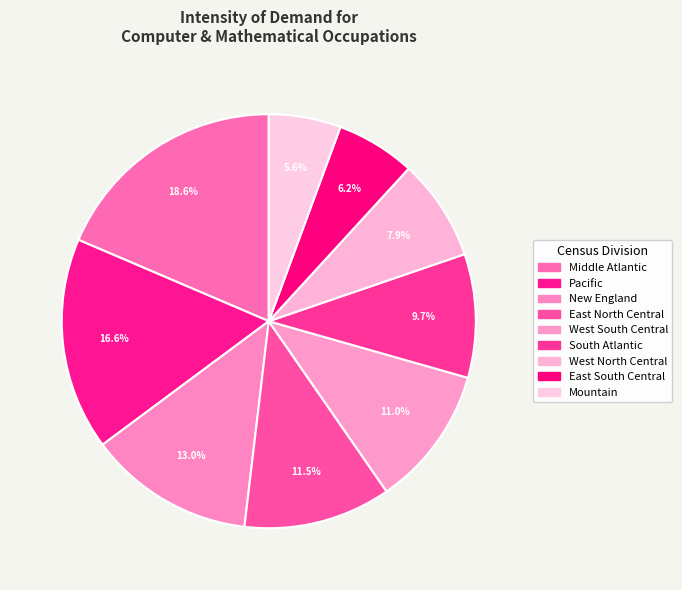

To the nearest percent, what is the combined percentage of Mountain and South Atlantic?

15%